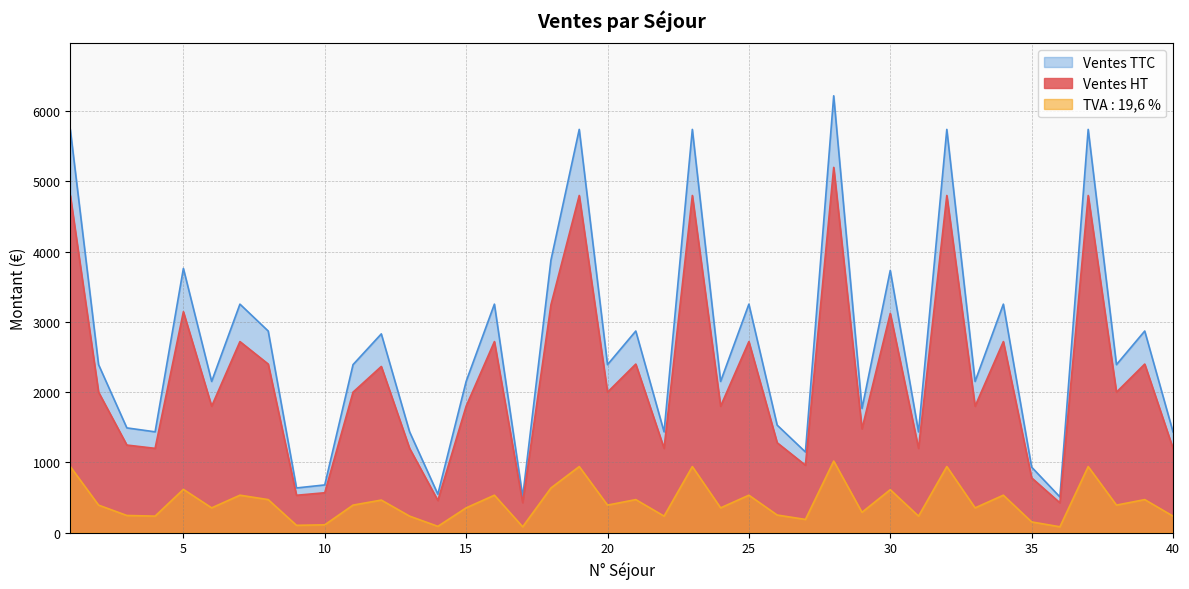

What value does the TVA : 19,6 % series have at 29?

1478.0